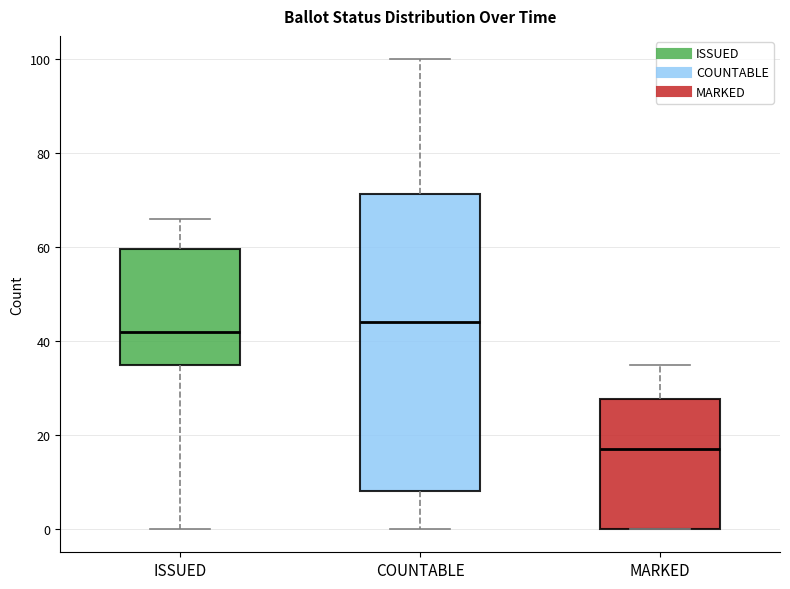

Where is the upper edge of the box for ISSUED on the y-axis? The values are not printed on the chart, so give them approximately, as read against the axis.

60